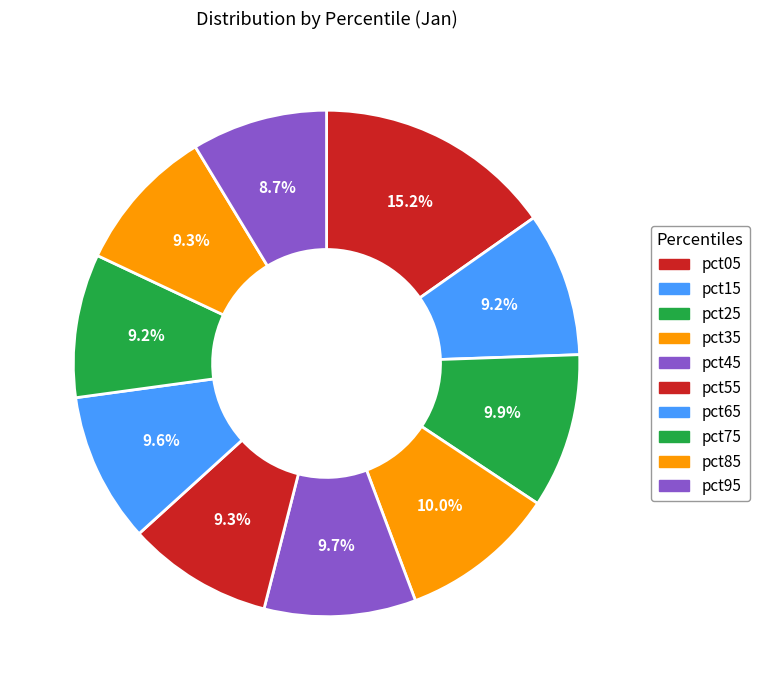

To the nearest percent, what portion does pct55 represent?

9%